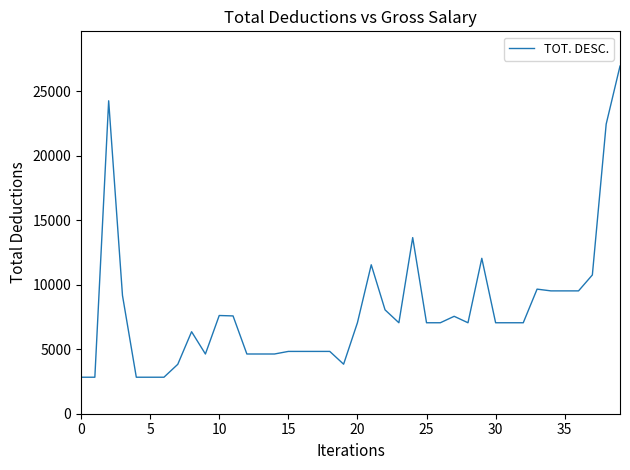

What is the difference between the maximum and minimum values?

24138.5